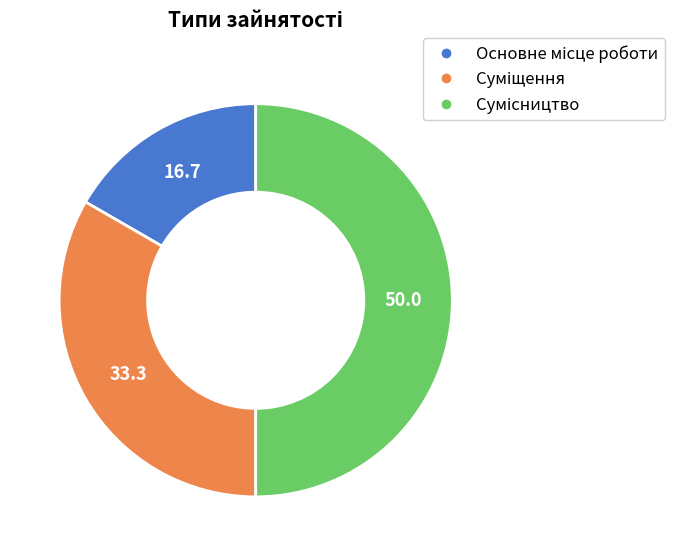

What is the change in value from Суміщення to Сумісництво?

+1